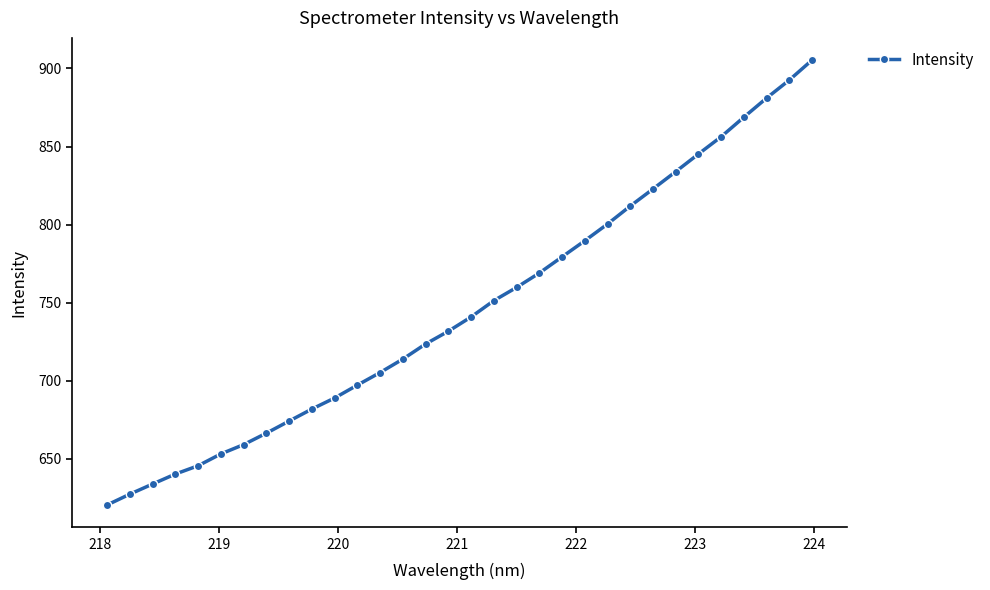

True or false: the data has more than 1 interior local peaks.

False